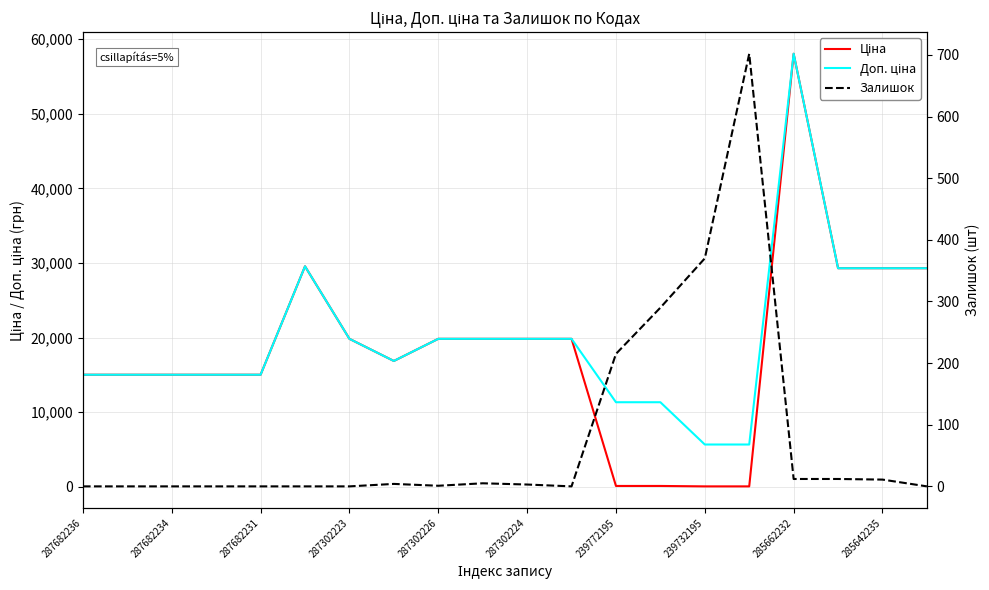

True or false: Ціна and Залишок cross at least once.

True